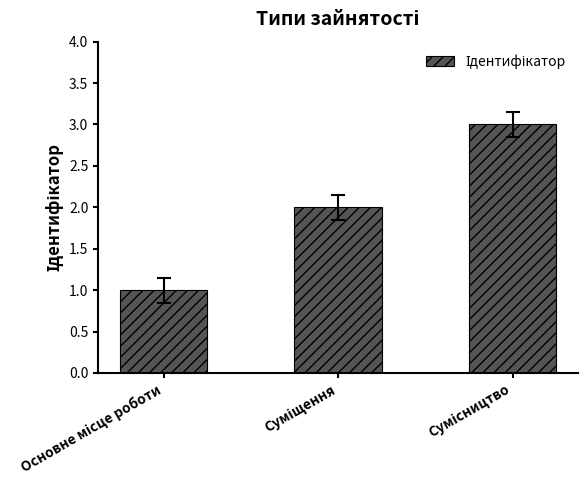

Are the bars horizontal?

No